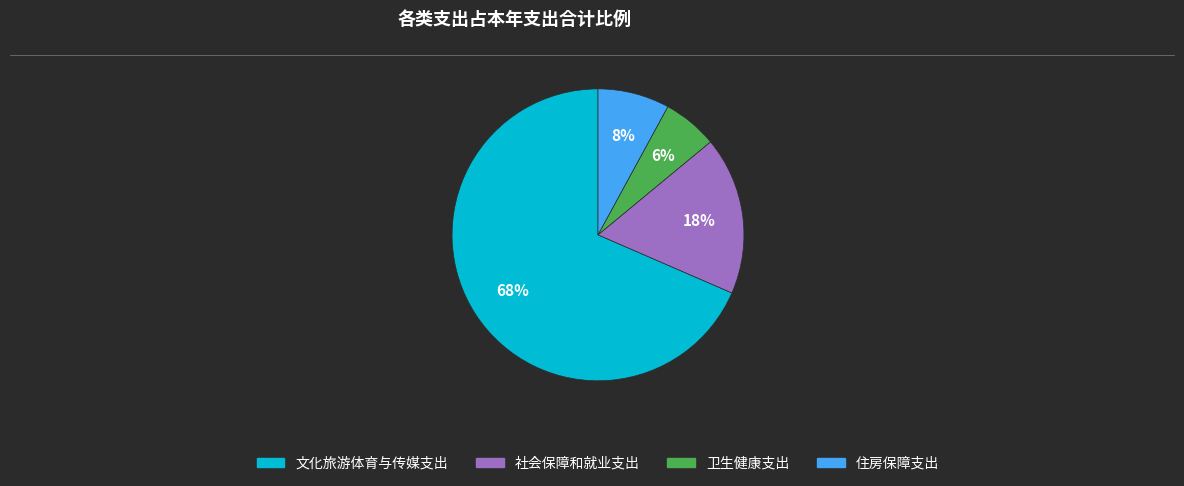

Which category has the biggest portion of the pie?

文化旅游体育与传媒支出